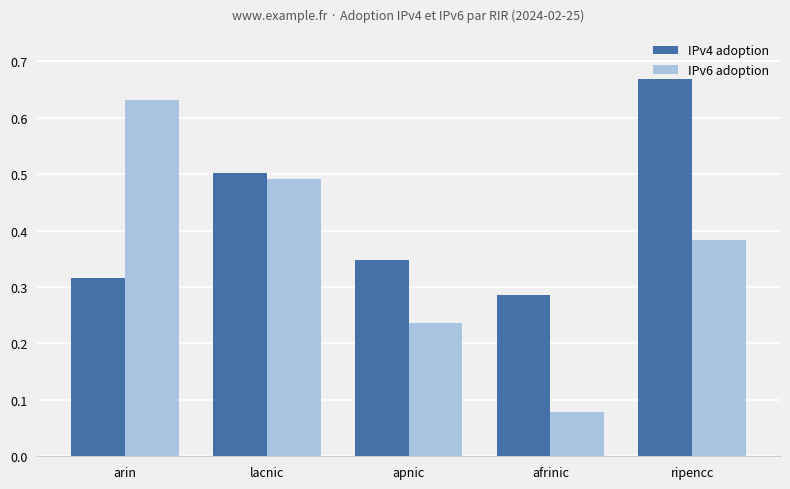

At which category does the chart reach its minimum across all series?

afrinic